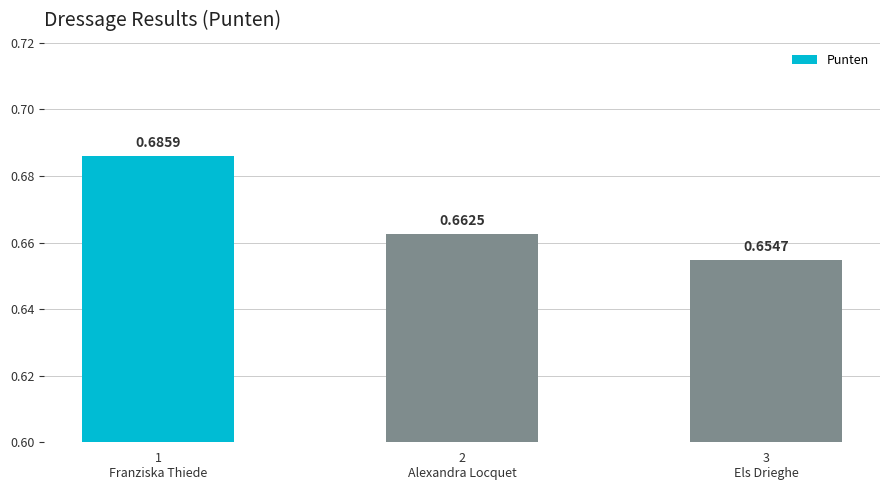

What is the label of the 3rd bar from the right?

1
Franziska Thiede